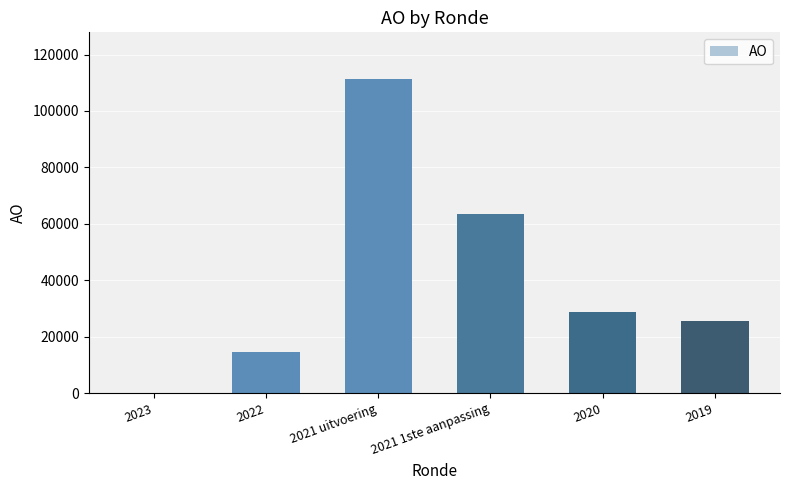

Where is the data nearest to the value 55592?

2021 1ste aanpassing